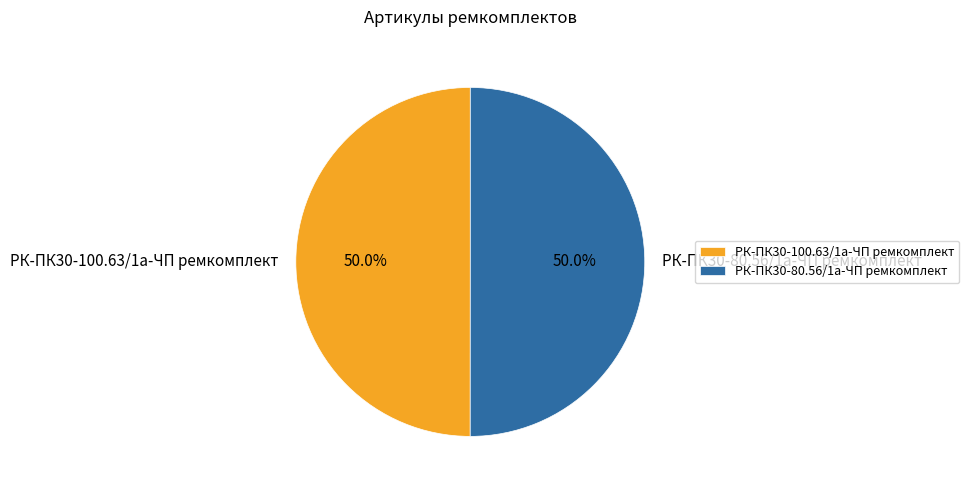

How much of the chart is everything except РК-ПК30-100.63/1а-ЧП ремкомплект?

50.0%